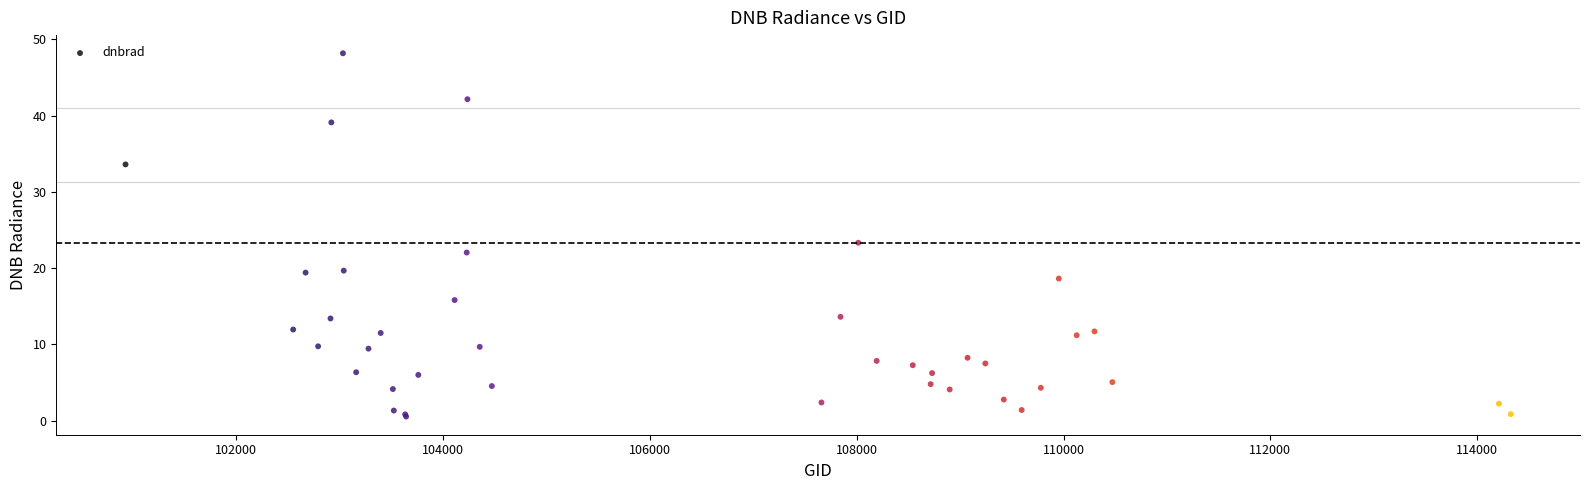

What Y value in the scatter plot is closest to 24?

23.3